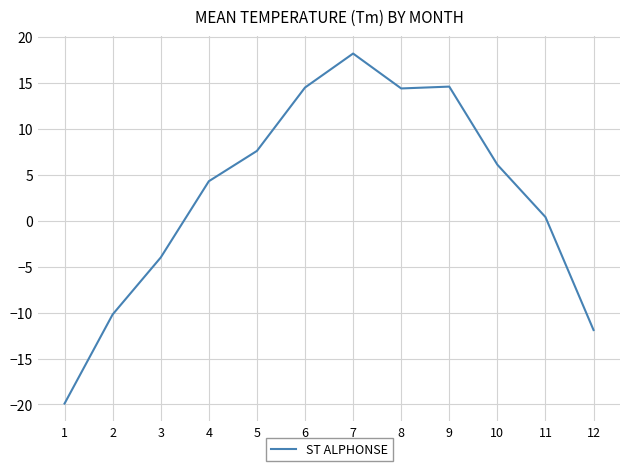

Which label corresponds to the smallest value in the chart?

1